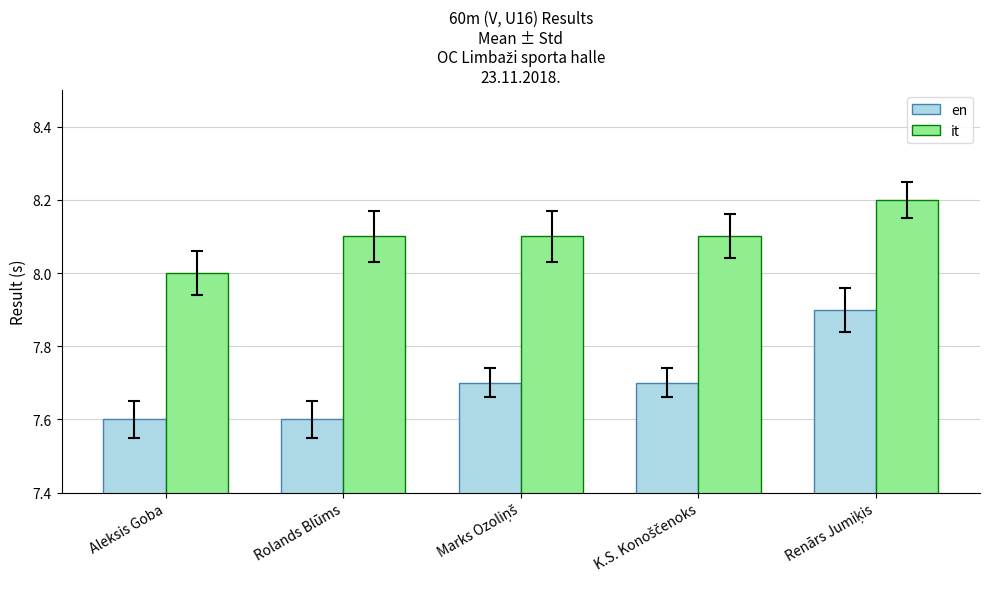

How many bars are there in each group?

2